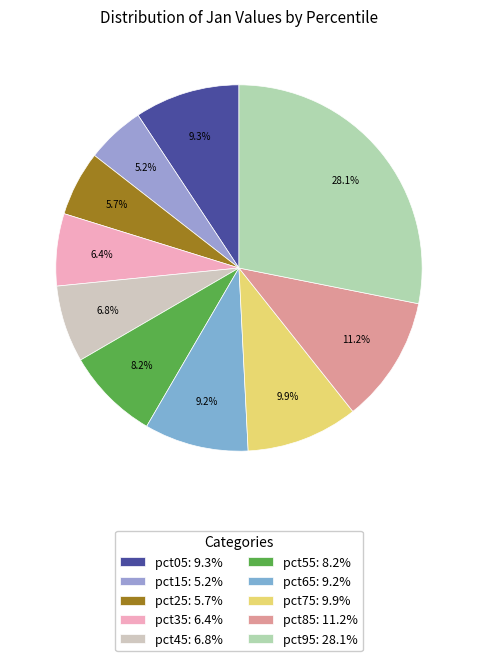

Is it true that pct25 is 6% of the pie?

True